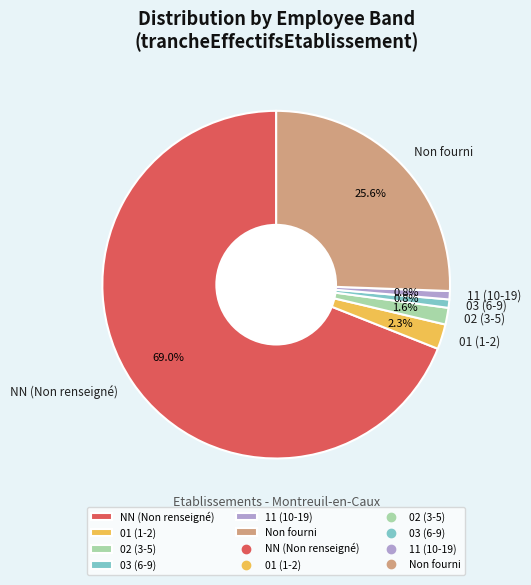

Count the number of slices in the pie.

6